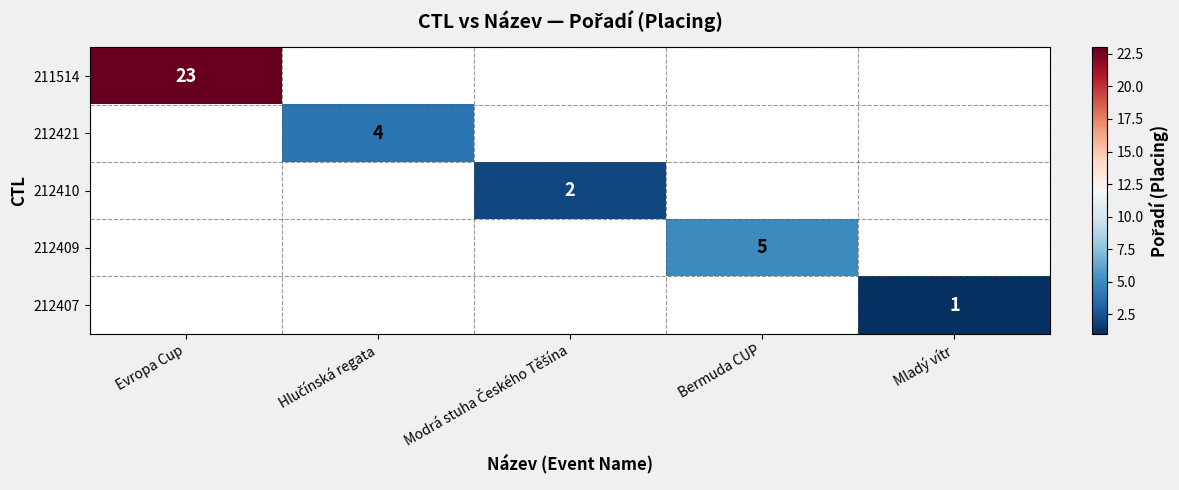

List the labels in order of 212409 value, smallest first.

Evropa Cup, Hlučínská regata, Modrá stuha Českého Těšína, Bermuda CUP, Mladý vítr